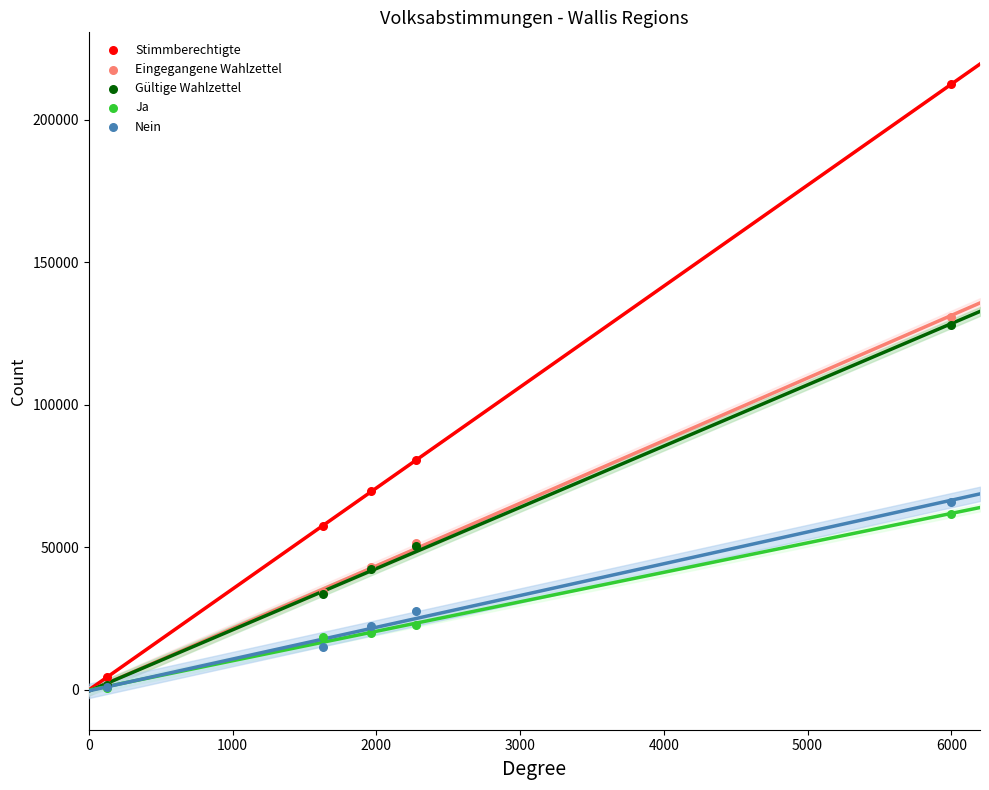

Across all series, what Y value is closest to 106524?

127944